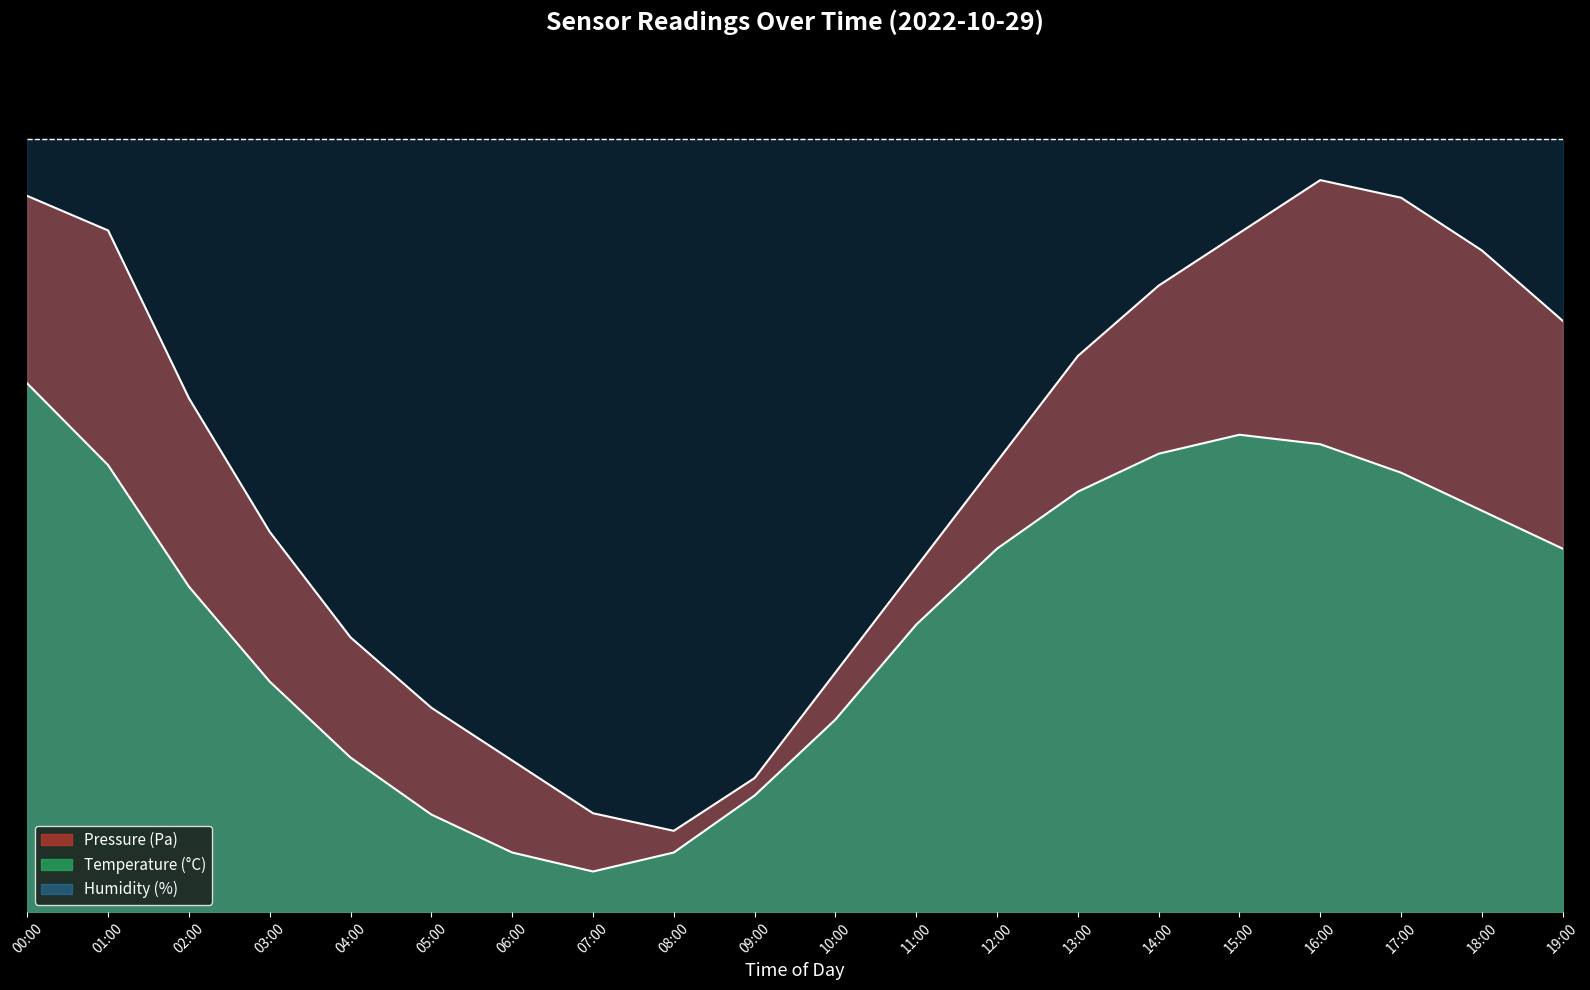

How many data points does each series have?

20